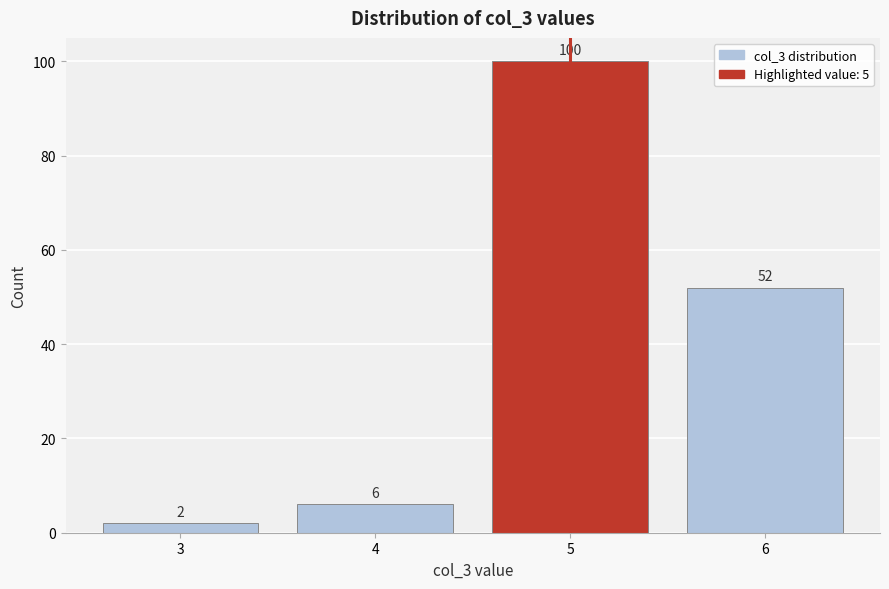

Reading left to right, list all the values displayed in this chart.

2	6	100	52